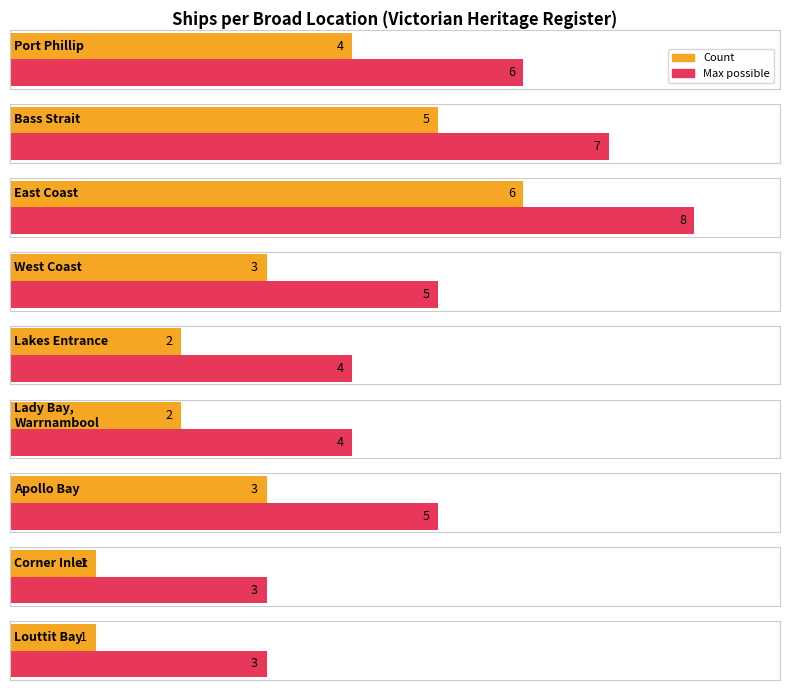

How many groups of bars are there?

9